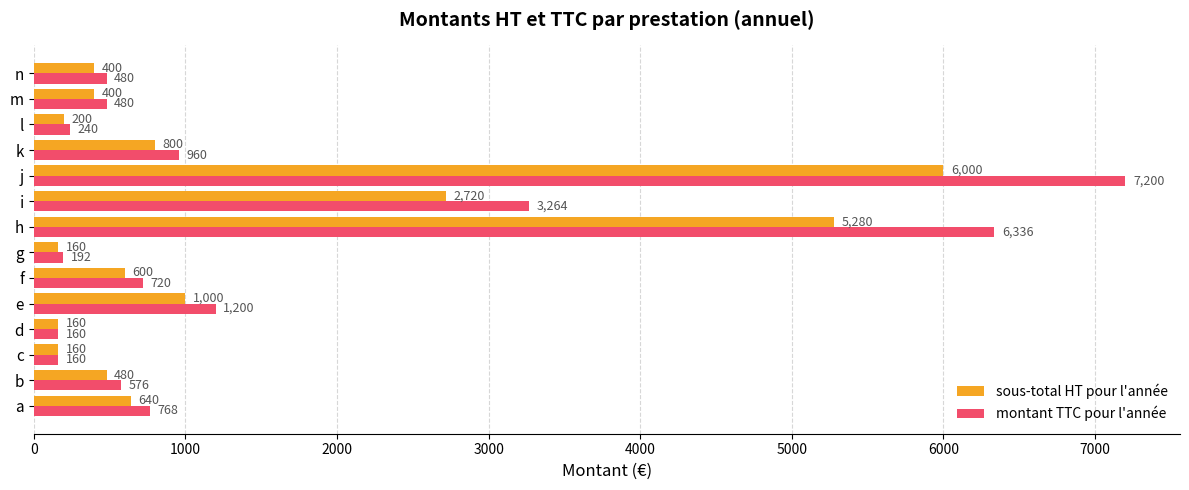

What is the difference between the sous-total HT pour l'année values at n and c?

240